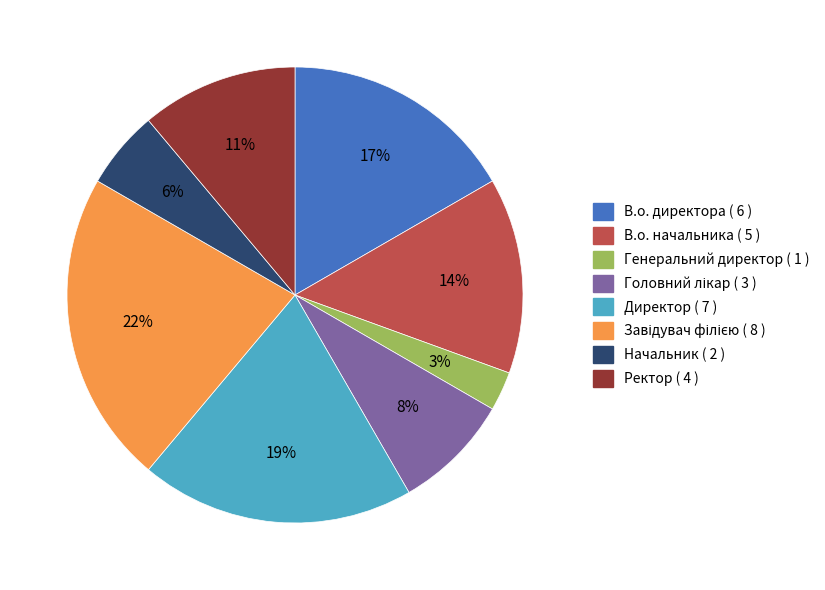

True or false: Начальник accounts for 6% of the total.

True